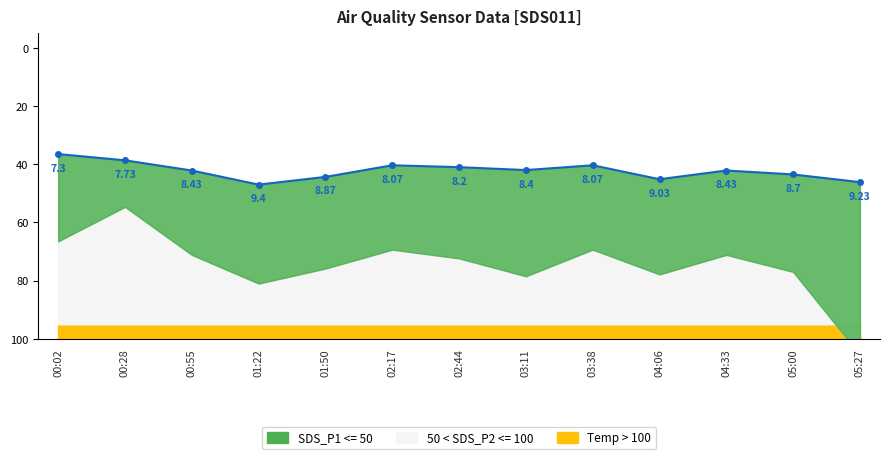

What is the value of the 3rd point from the left?

42.1